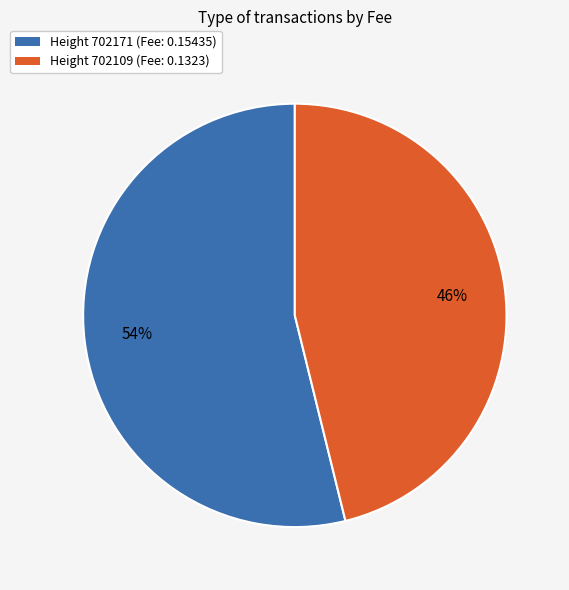

How many segments does this pie chart have?

2